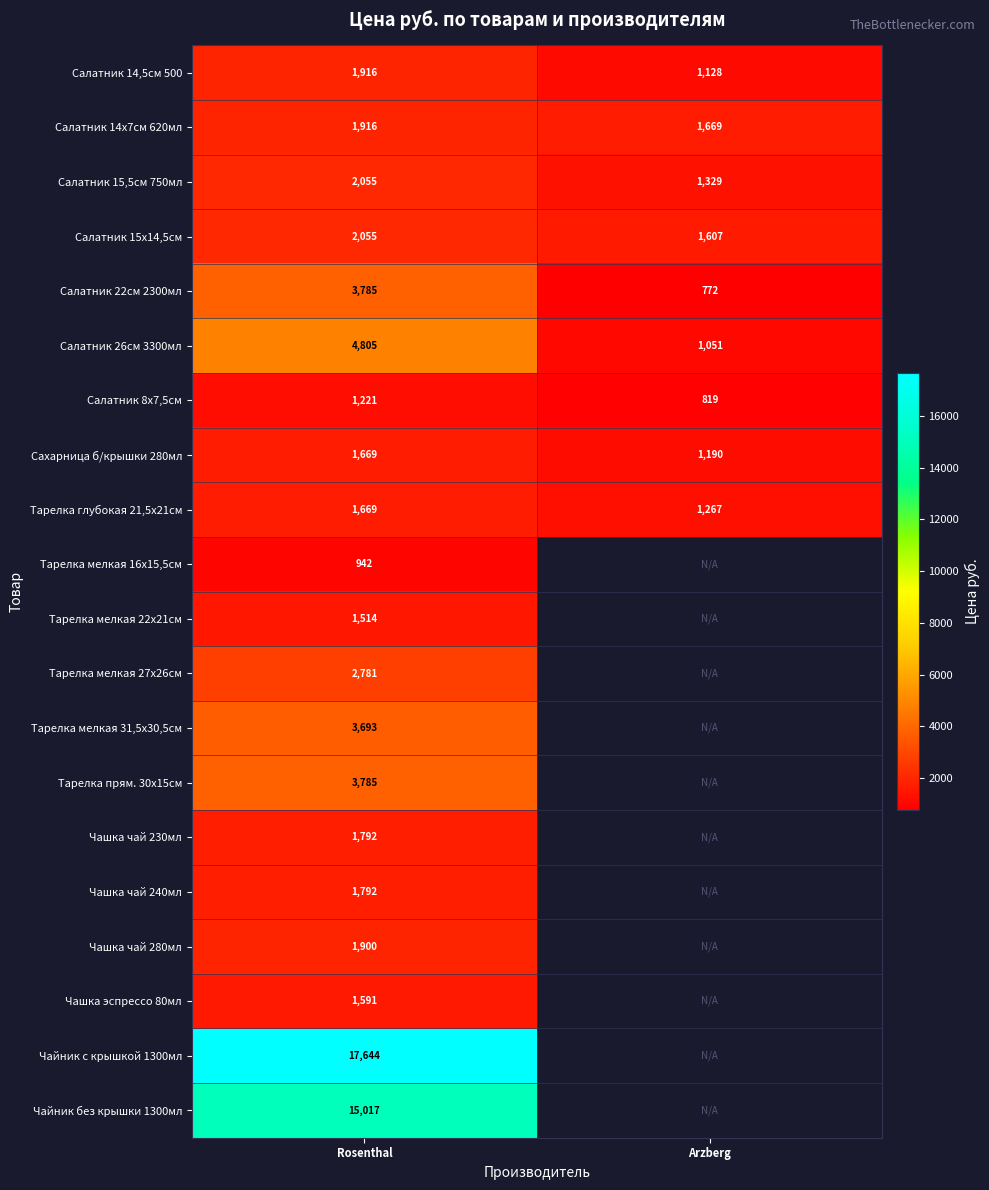

The value of Тарелка мелкая 27х26см at Rosenthal is 2781.0. True or false?

True